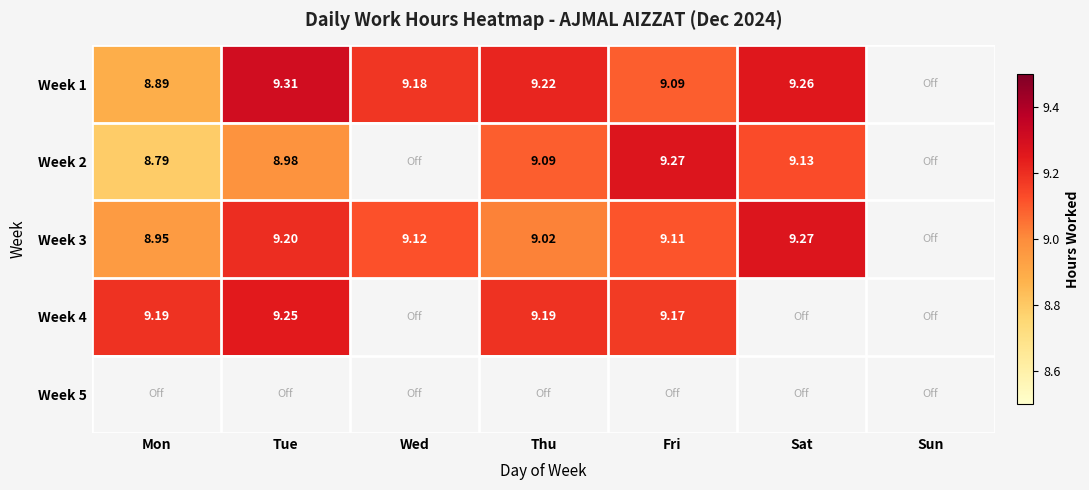

Is the value of Week 3 at Wed greater than the value of Week 4 at Thu?

No